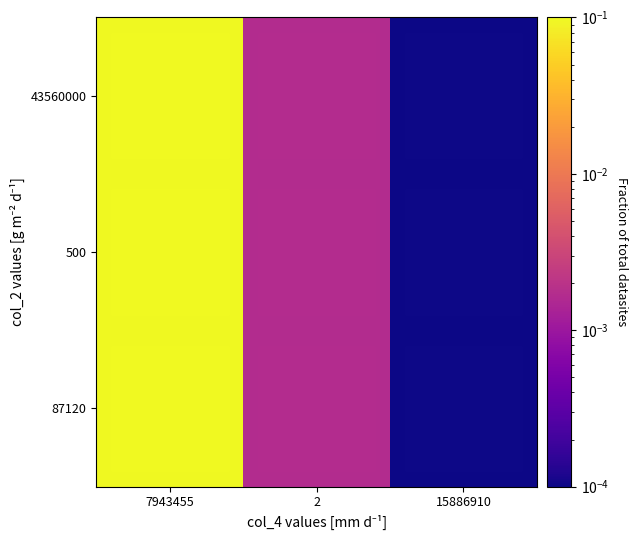

Reading left to right, list all the values displayed in this chart.

87120: 7943455=1.0	2=0.0	15886910=0.0
500: 7943455=1.0	2=0.0	15886910=0.0
43560000: 7943455=1.0	2=0.0	15886910=0.0